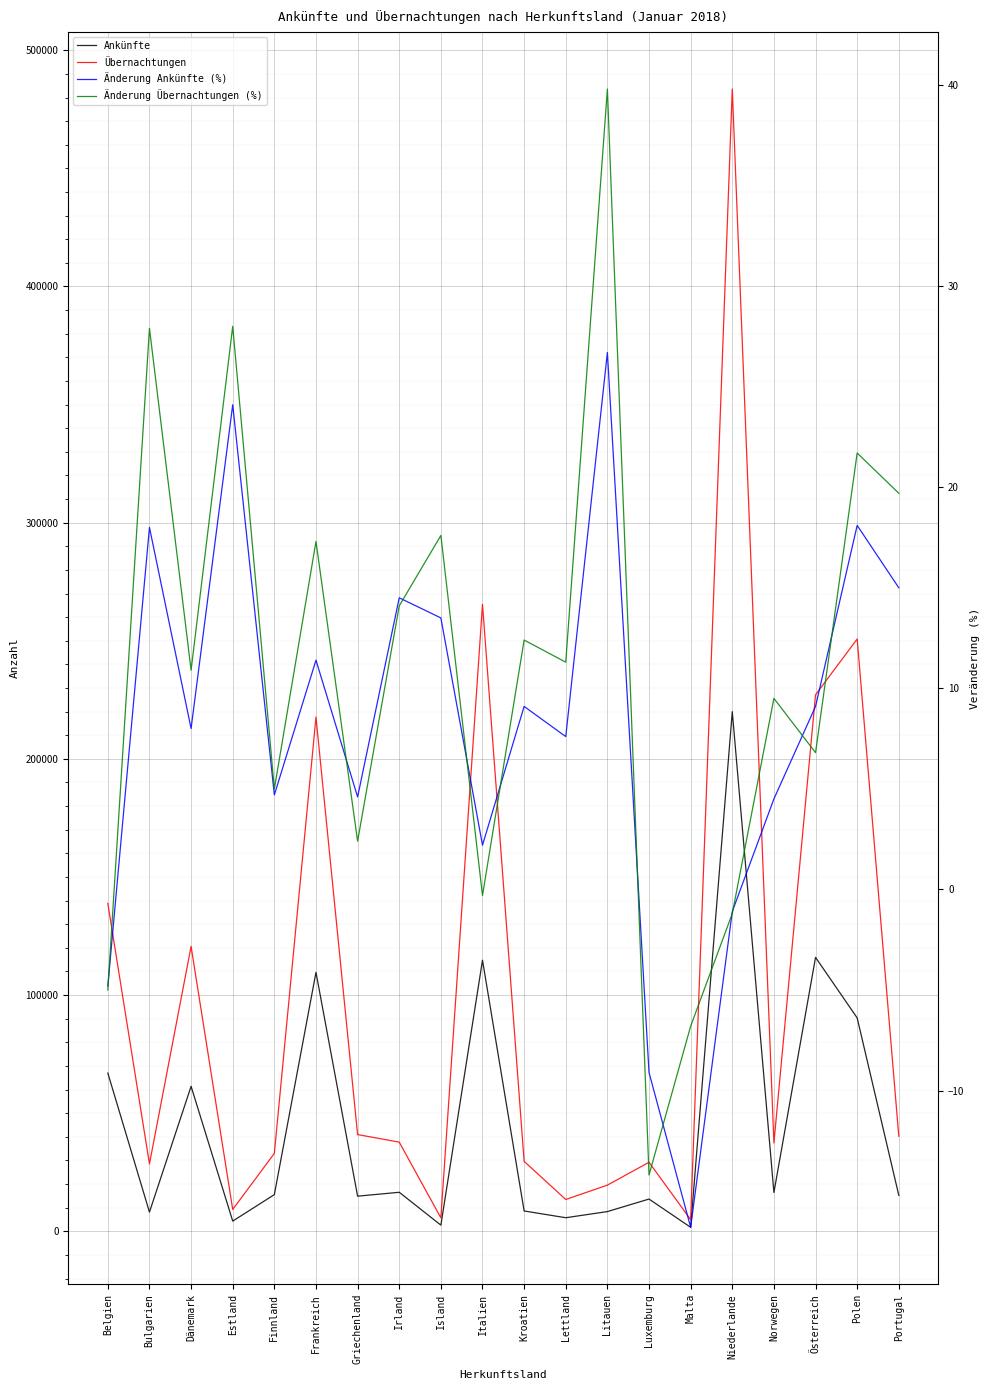

Count the number of categories in the chart.

20